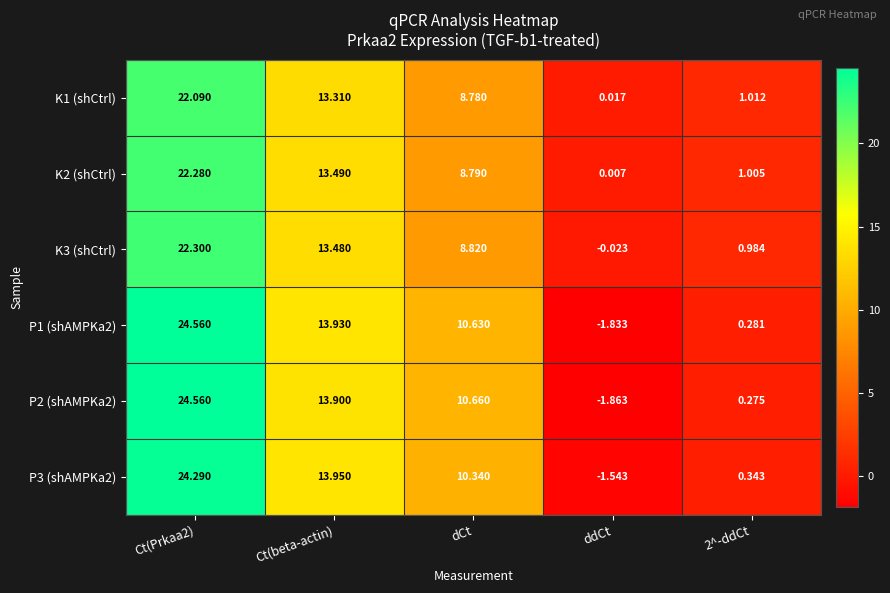

Is the value of P1 (shAMPKa2) at dCt greater than the value of K3 (shCtrl) at Ct(Prkaa2)?

No